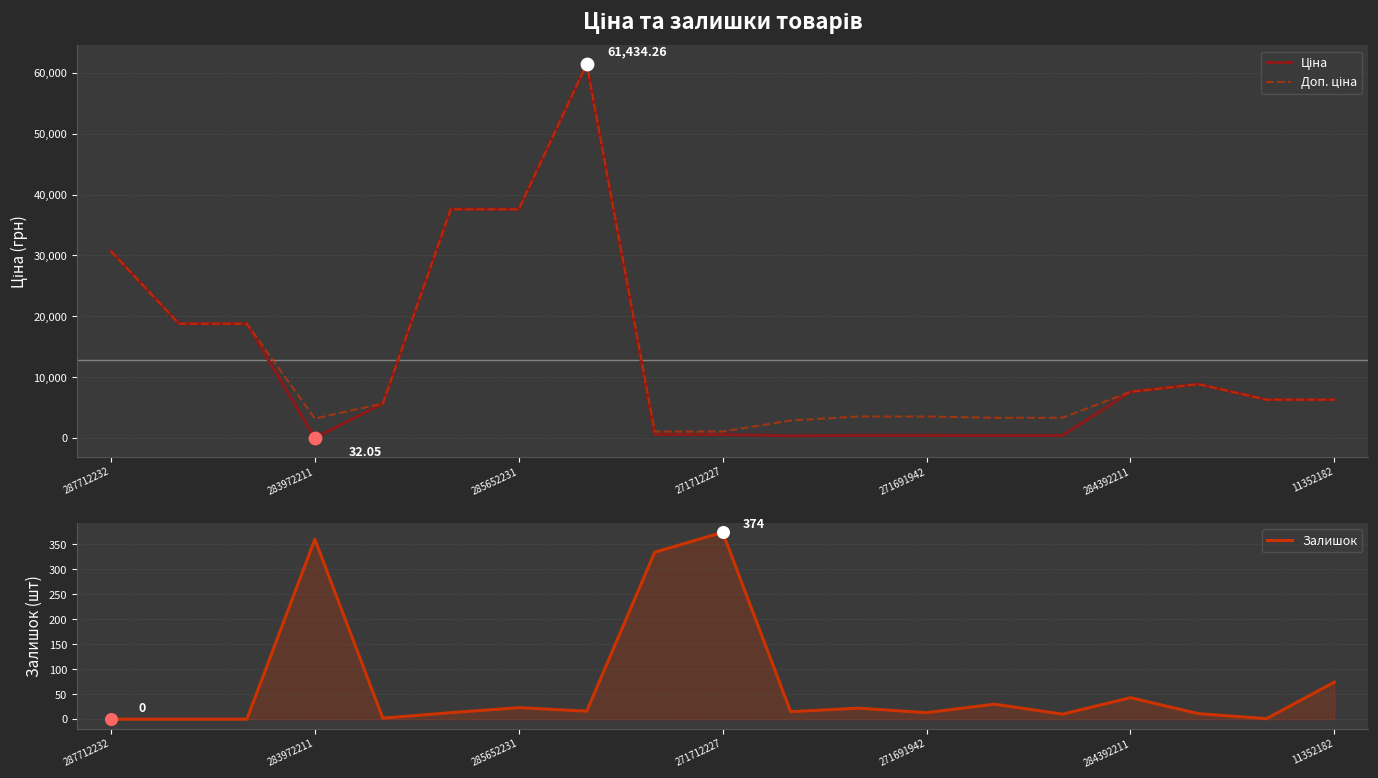

Which series has the largest Y range (max minus min)?

Ціна